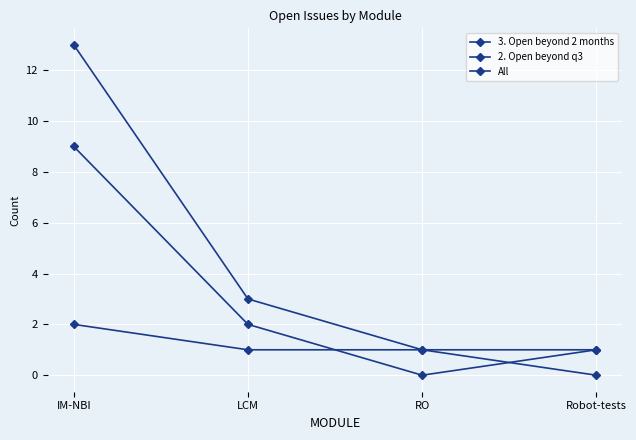

How many distinct data groups are displayed?

3